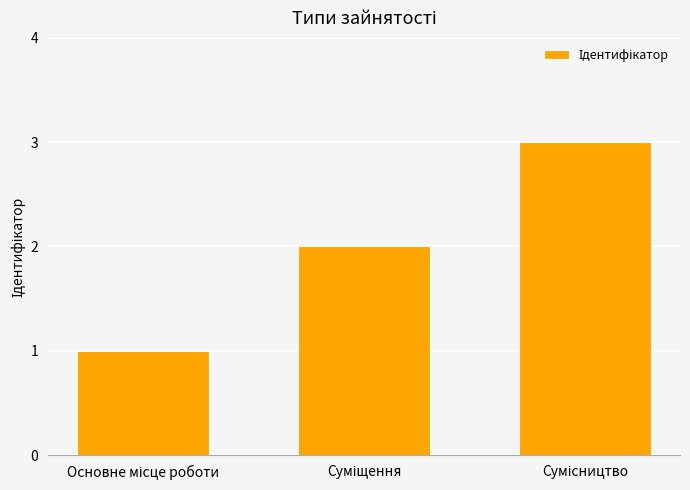

Reading left to right, list all the values displayed in this chart.

1	2	3